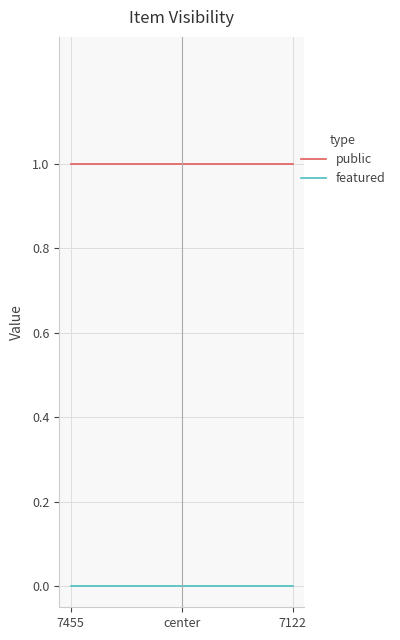

True or false: public and featured intersect in this chart.

False